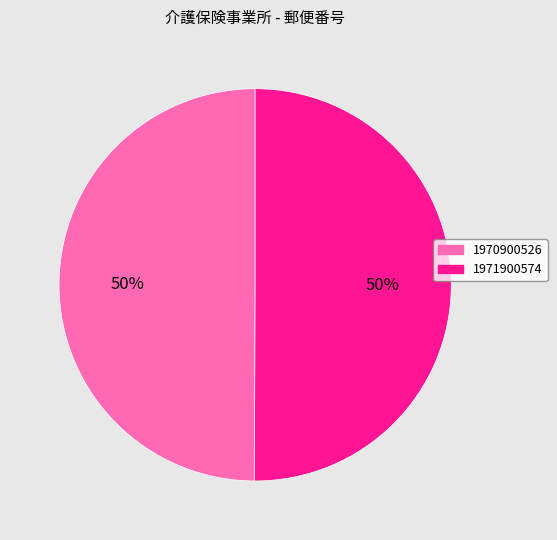

How many slices are in this pie chart?

2